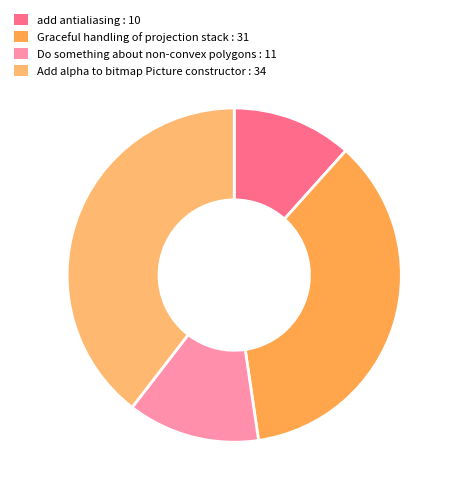

How many slices are in this pie chart?

4